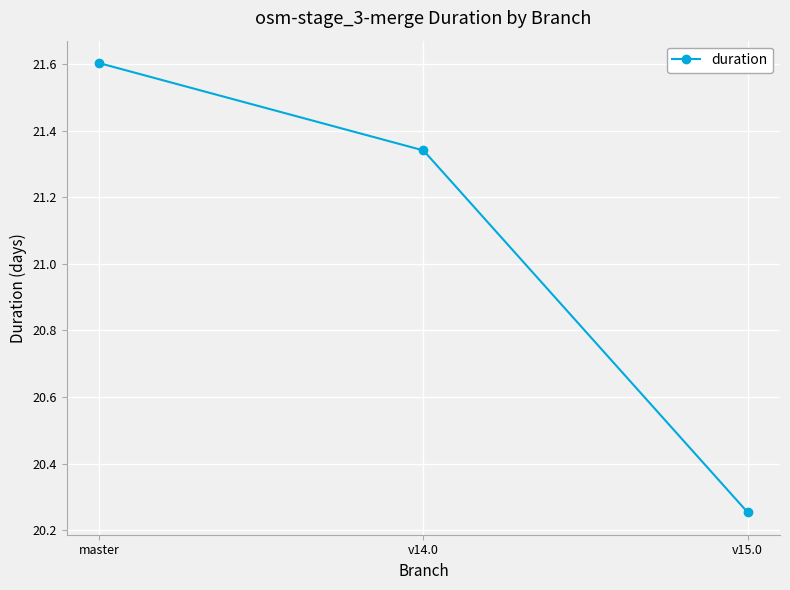

List the labels in order of value, largest first.

master, v14.0, v15.0